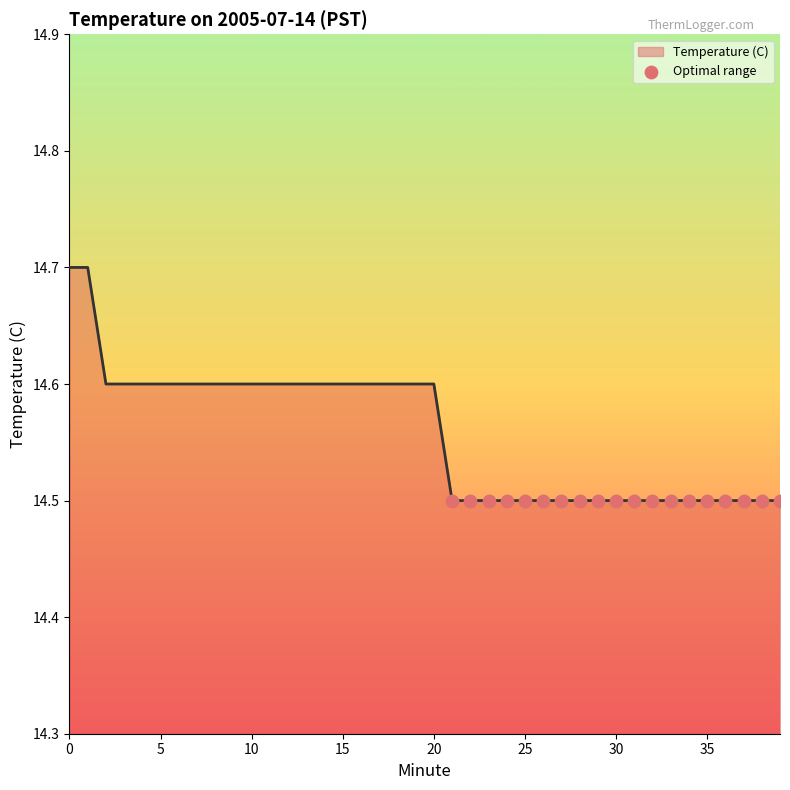

What is the greatest value displayed?

14.7